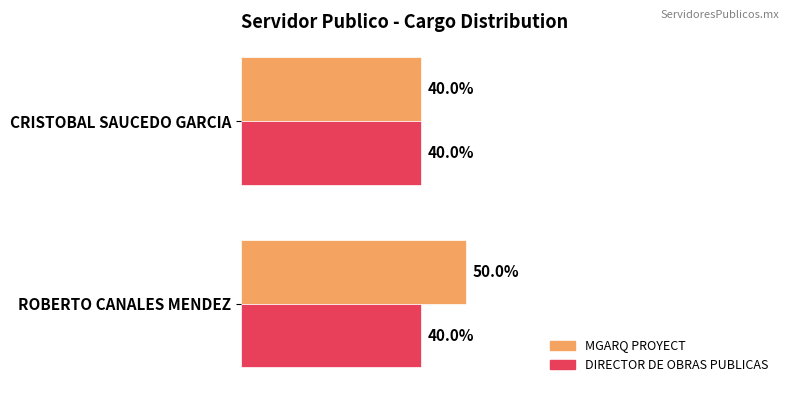

What are all the series names shown in the legend?

MGARQ PROYECT, DIRECTOR DE OBRAS PUBLICAS